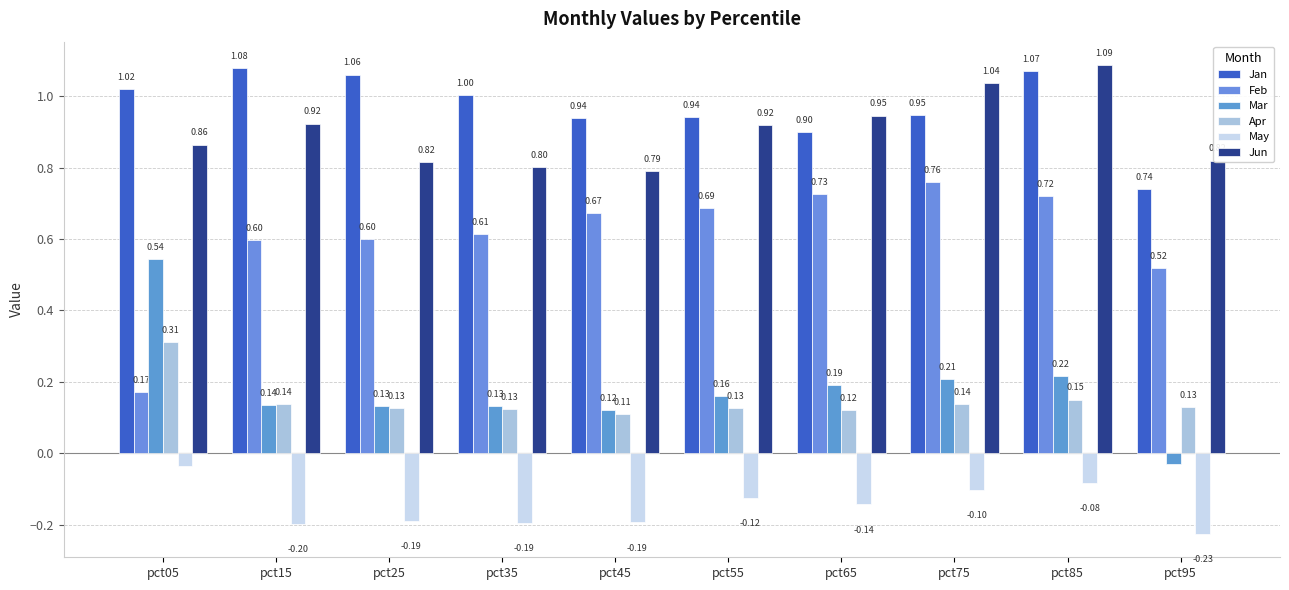

Rank the series by their maximum value, from lowest to highest.

May, Apr, Mar, Feb, Jan, Jun